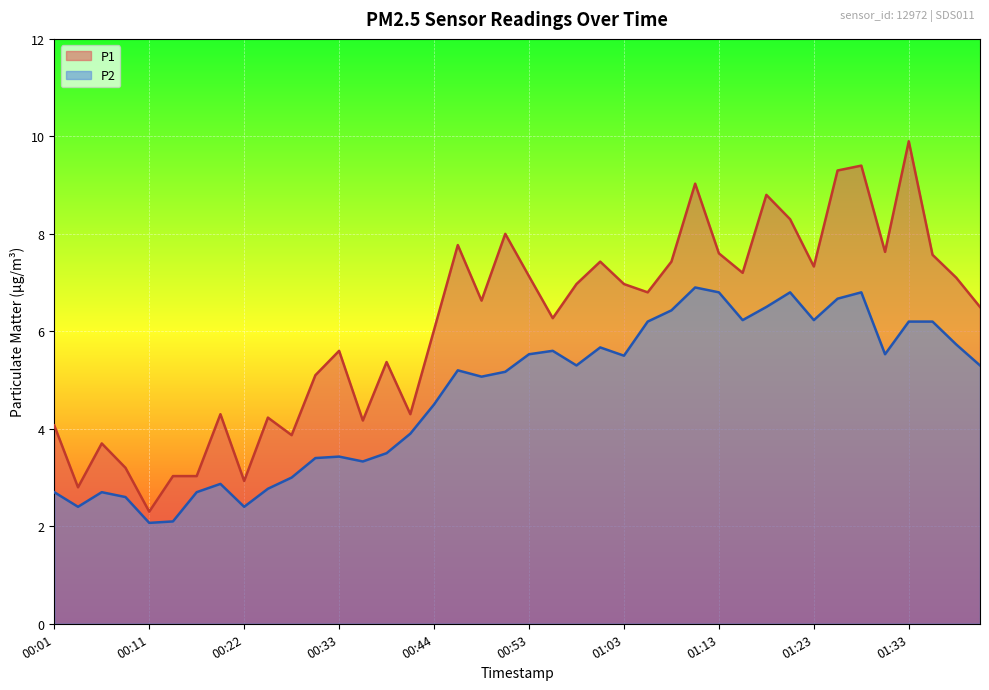

True or false: P2 and P1 cross at least once.

False